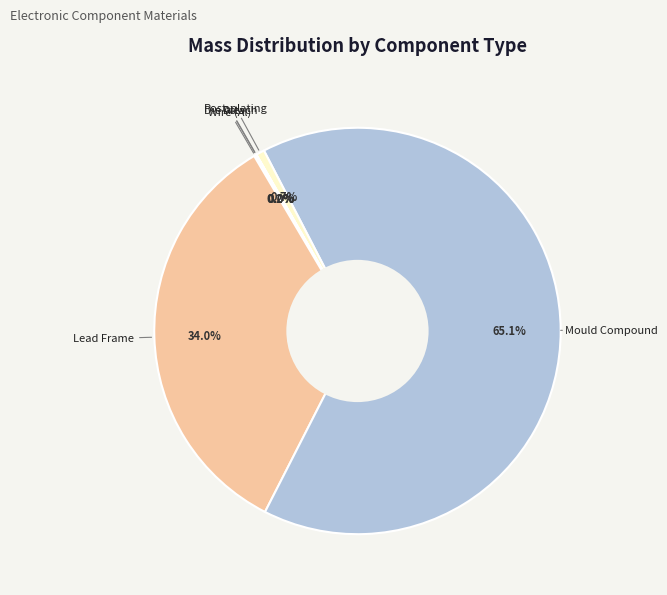

How much of the chart is everything except Post-plating?

99.3%